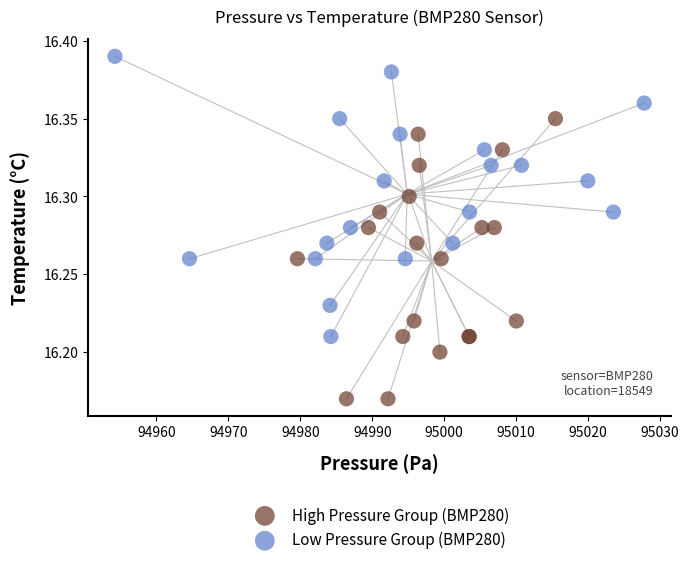

Which series reaches the maximum Y coordinate?

Low Pressure Group (BMP280)